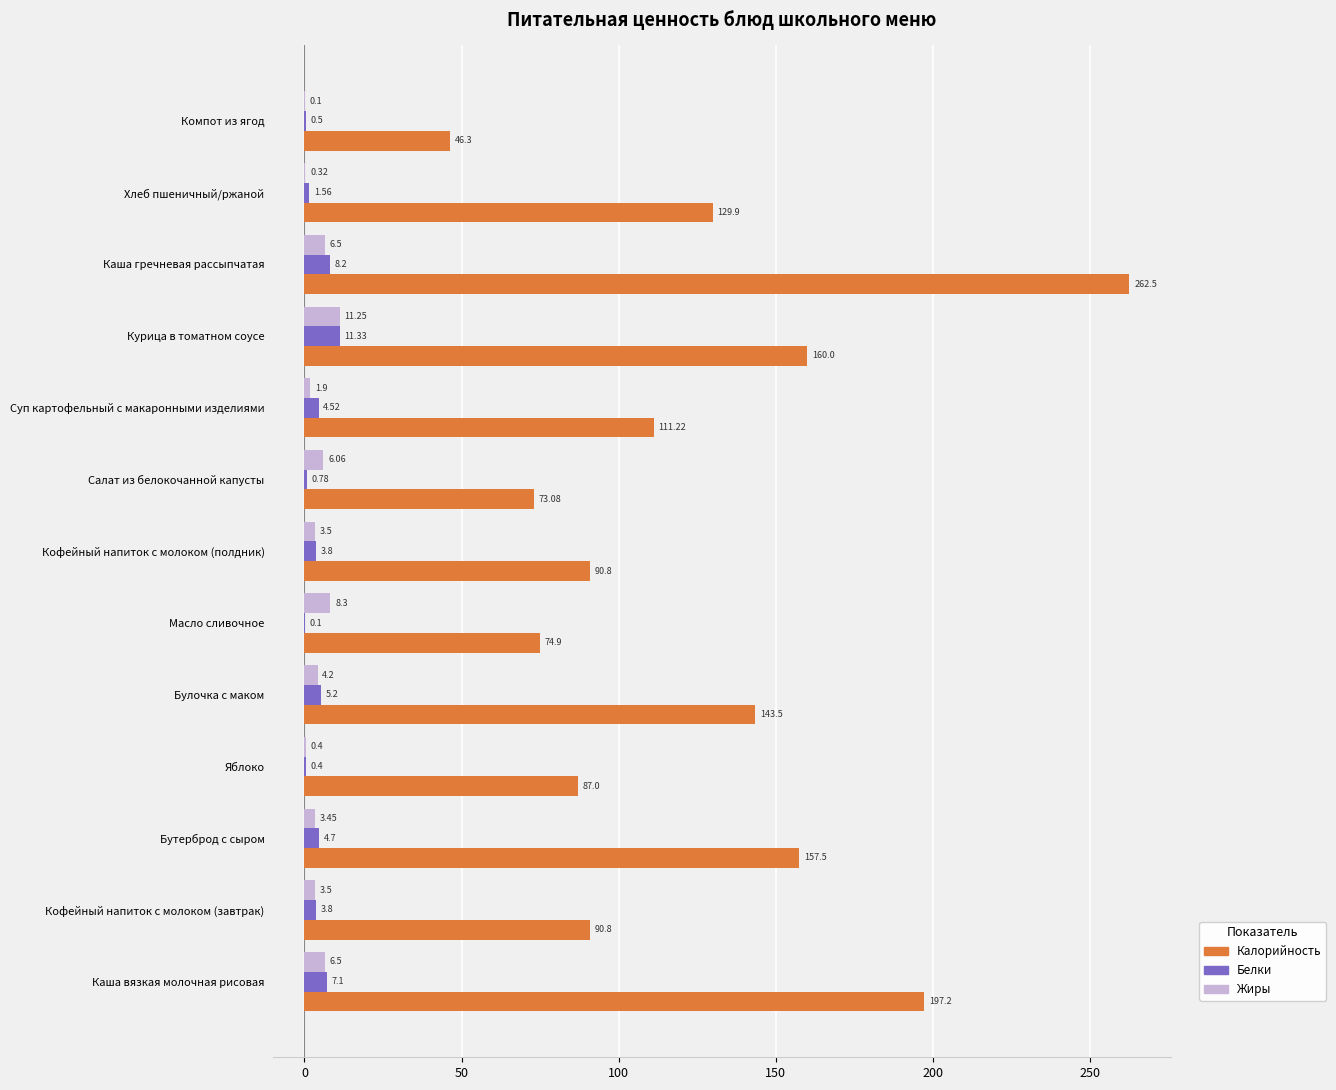

What are all the series names shown in the legend?

Калорийность, Белки, Жиры